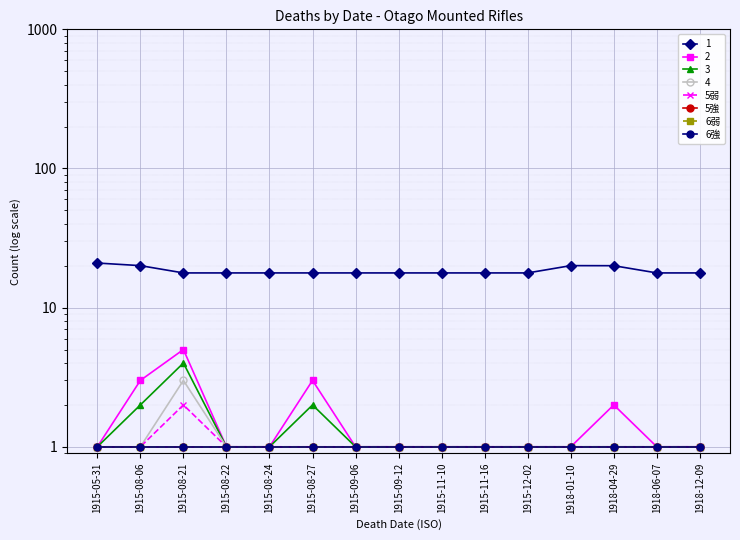

Reading left to right, extract all data points from this chart.

5弱: 1915-05-31=1	1915-08-06=1	1915-08-21=2	1915-08-22=1	1915-08-24=1	1915-08-27=1	1915-09-06=1	1915-09-12=1	1915-11-10=1	1915-11-16=1	1915-12-02=1	1918-01-10=1	1918-04-29=1	1918-06-07=1	1918-12-09=1
5強: 1915-05-31=1	1915-08-06=1	1915-08-21=1	1915-08-22=1	1915-08-24=1	1915-08-27=1	1915-09-06=1	1915-09-12=1	1915-11-10=1	1915-11-16=1	1915-12-02=1	1918-01-10=1	1918-04-29=1	1918-06-07=1	1918-12-09=1
6弱: 1915-05-31=1	1915-08-06=1	1915-08-21=1	1915-08-22=1	1915-08-24=1	1915-08-27=1	1915-09-06=1	1915-09-12=1	1915-11-10=1	1915-11-16=1	1915-12-02=1	1918-01-10=1	1918-04-29=1	1918-06-07=1	1918-12-09=1
6強: 1915-05-31=1	1915-08-06=1	1915-08-21=1	1915-08-22=1	1915-08-24=1	1915-08-27=1	1915-09-06=1	1915-09-12=1	1915-11-10=1	1915-11-16=1	1915-12-02=1	1918-01-10=1	1918-04-29=1	1918-06-07=1	1918-12-09=1